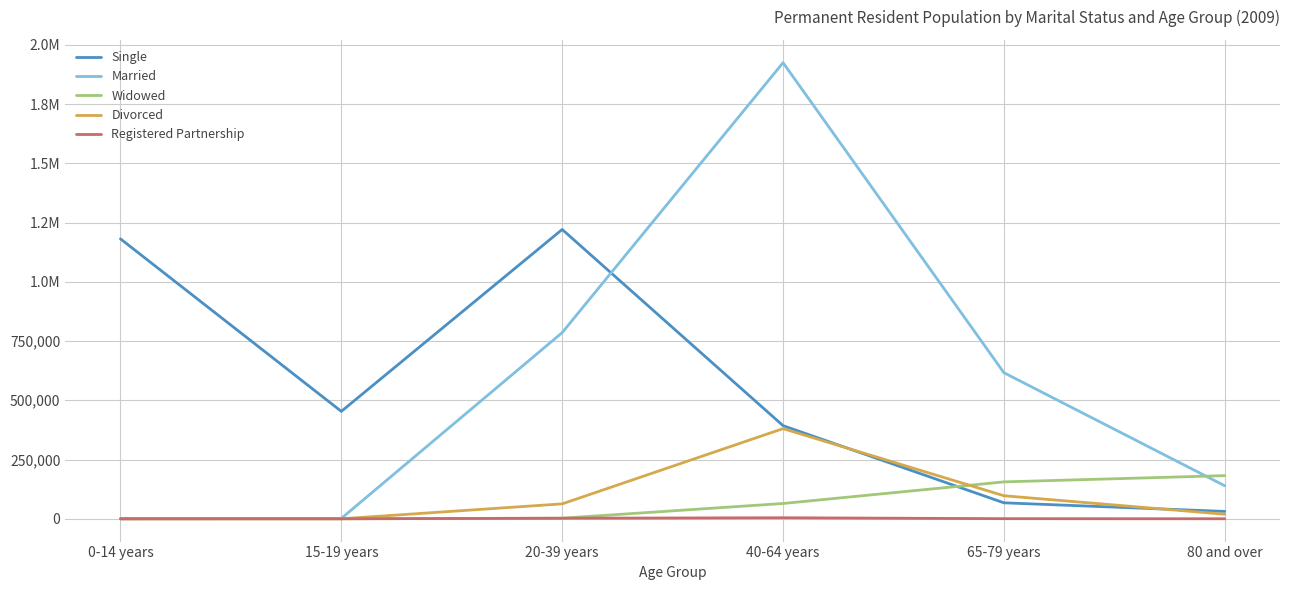

Does the chart have visible grid lines?

Yes